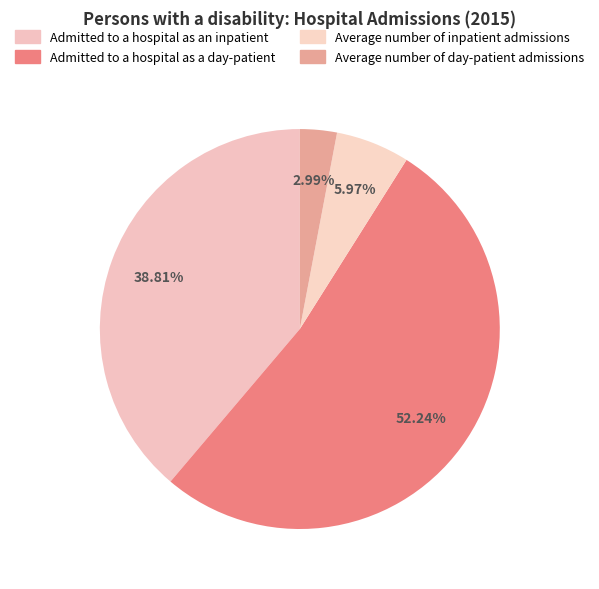

Is there a majority slice in this chart?

Yes